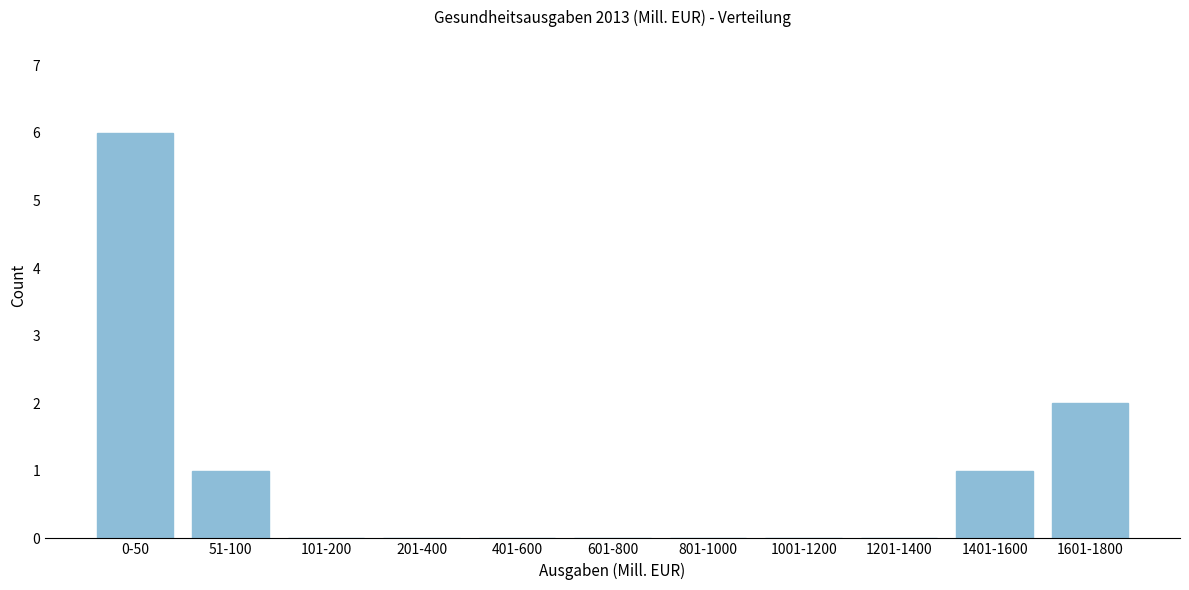

Reading right to left, what are all the values shown in this chart?

1601-1800=2	1401-1600=1	1201-1400=0	1001-1200=0	801-1000=0	601-800=0	401-600=0	201-400=0	101-200=0	51-100=1	0-50=6